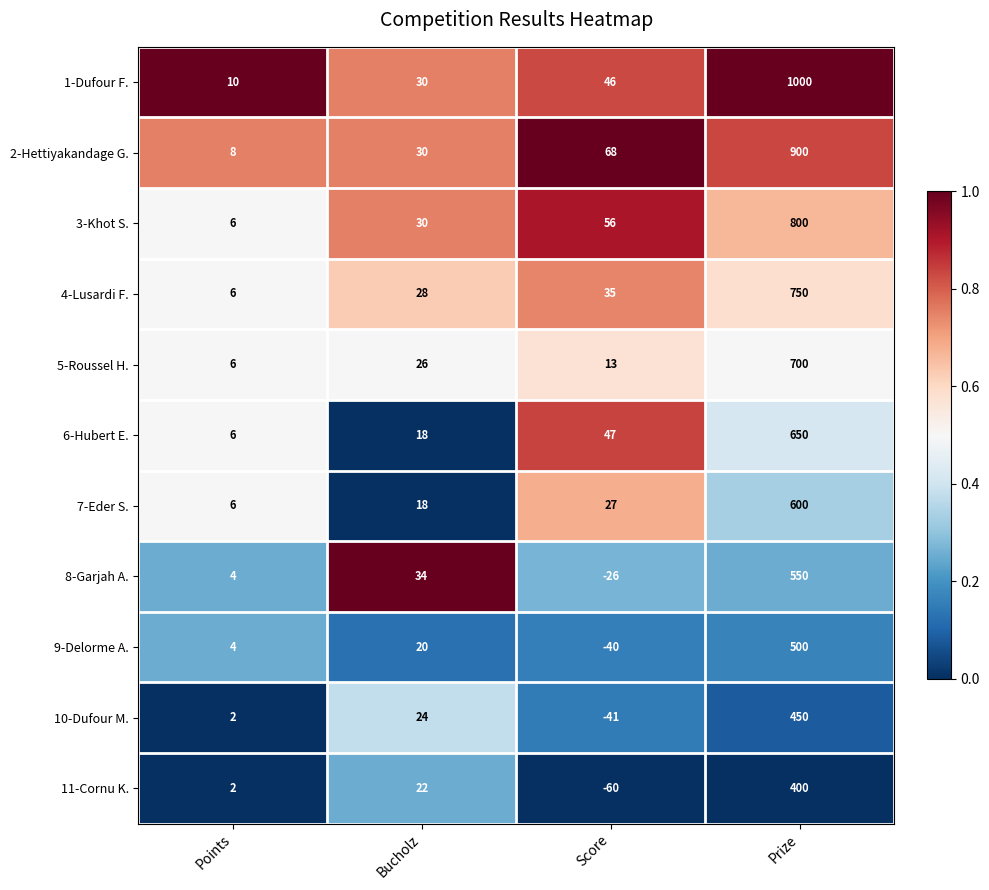

What is the difference between the second highest and minimum values in the 9-Delorme A. series?

60